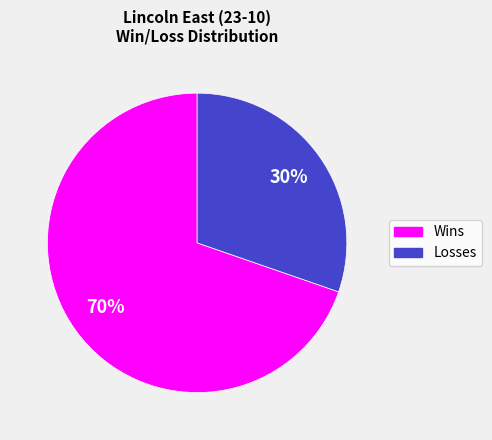

How many segments does this pie chart have?

2